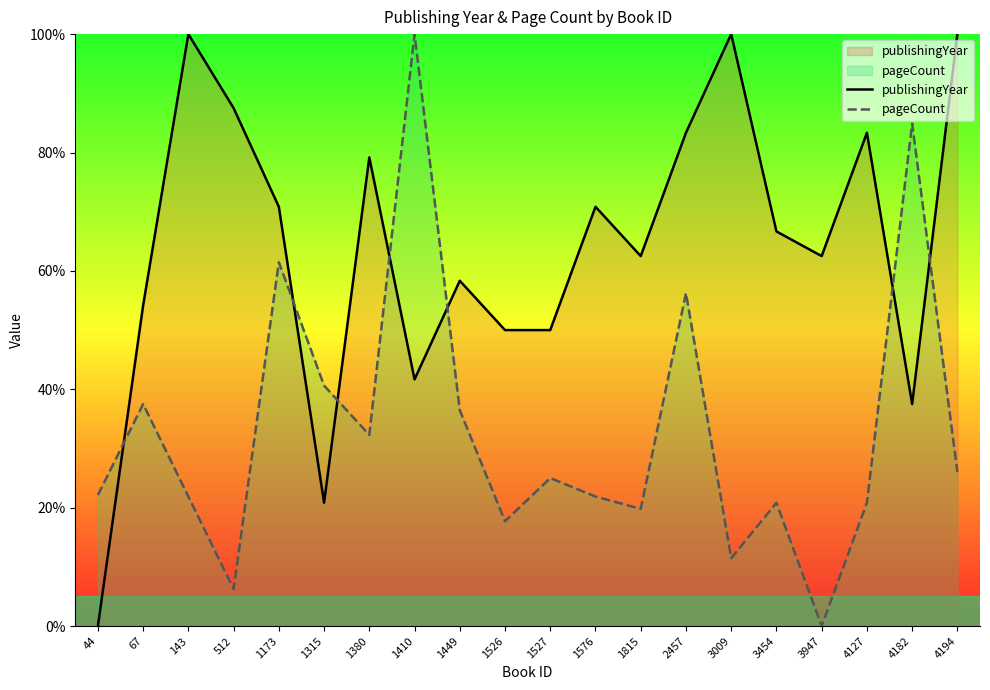

Which category has the lowest value across all series?

44